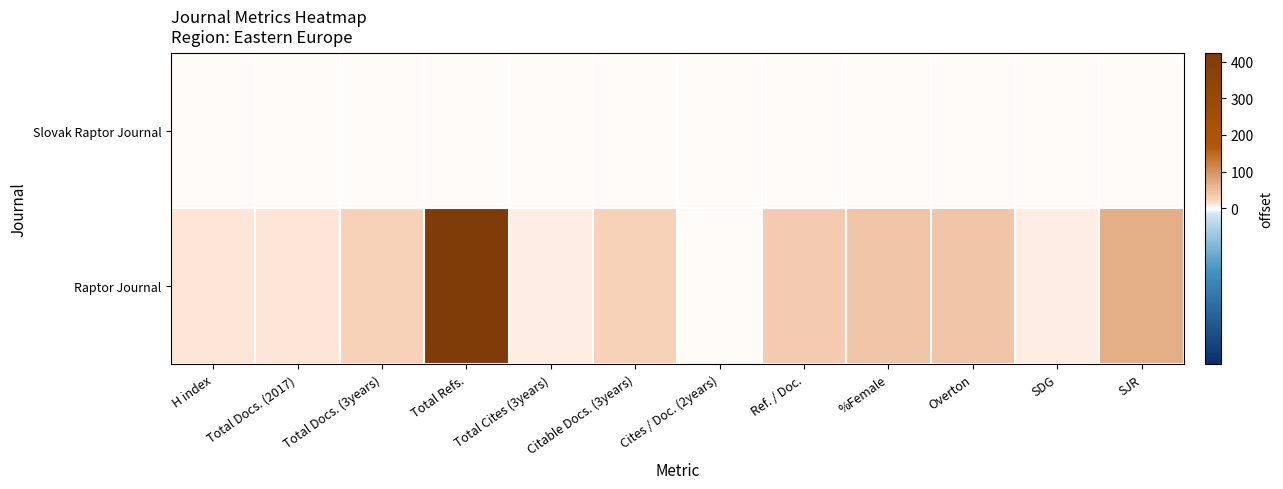

List the series in order of their peak value, highest first.

Raptor Journal, Slovak Raptor Journal